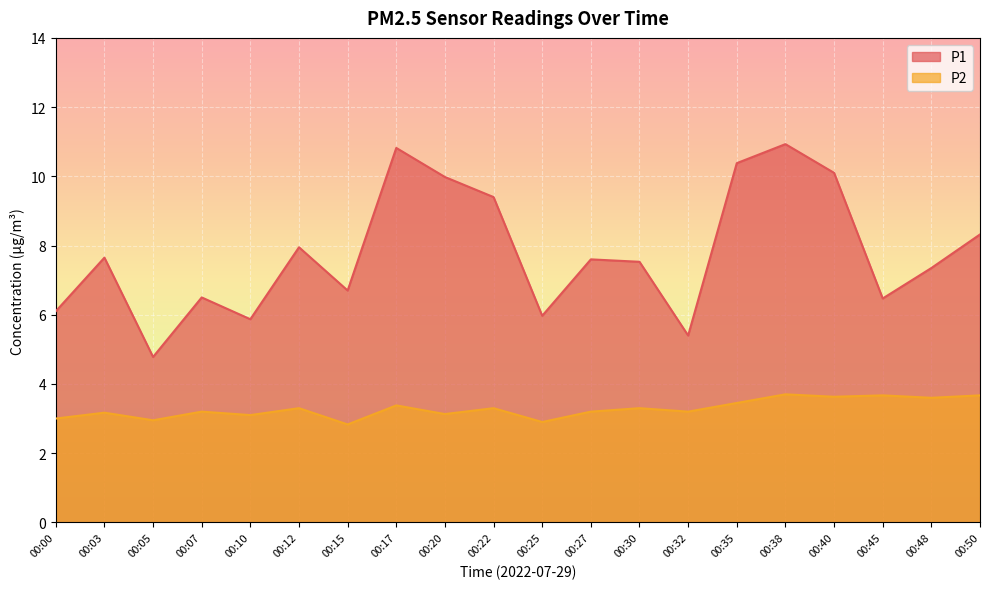

Reading left to right, transcribe all the data shown in this chart.

P1: 00:00=6.1	00:03=7.7	00:05=4.8	00:07=6.5	00:10=5.9	00:12=8.0	00:15=6.7	00:17=10.8	00:20=10.0	00:22=9.4	00:25=6.0	00:27=7.6	00:30=7.5	00:32=5.4	00:35=10.4	00:38=10.9	00:40=10.1	00:45=6.5	00:48=7.3	00:50=8.3
P2: 00:00=3.0	00:03=3.2	00:05=3.0	00:07=3.2	00:10=3.1	00:12=3.3	00:15=2.8	00:17=3.4	00:20=3.1	00:22=3.3	00:25=2.9	00:27=3.2	00:30=3.3	00:32=3.2	00:35=3.5	00:38=3.7	00:40=3.6	00:45=3.7	00:48=3.6	00:50=3.7